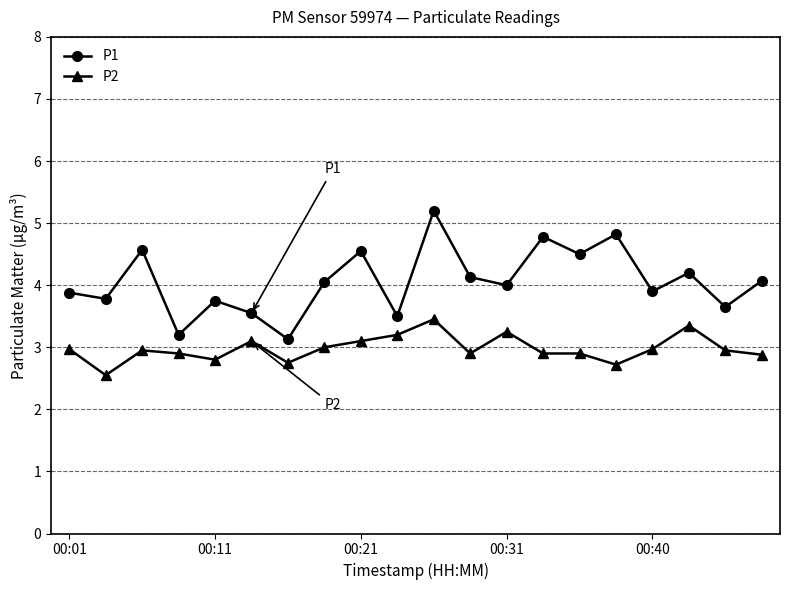

What is the lowest value of the P1 series?

3.1